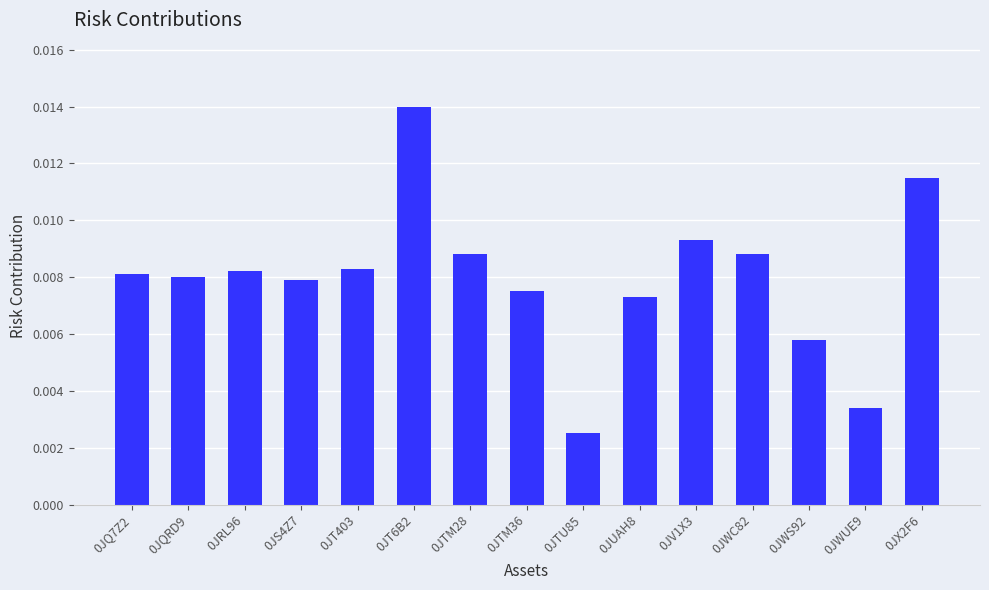

What position from the right is 0JWC82?

4